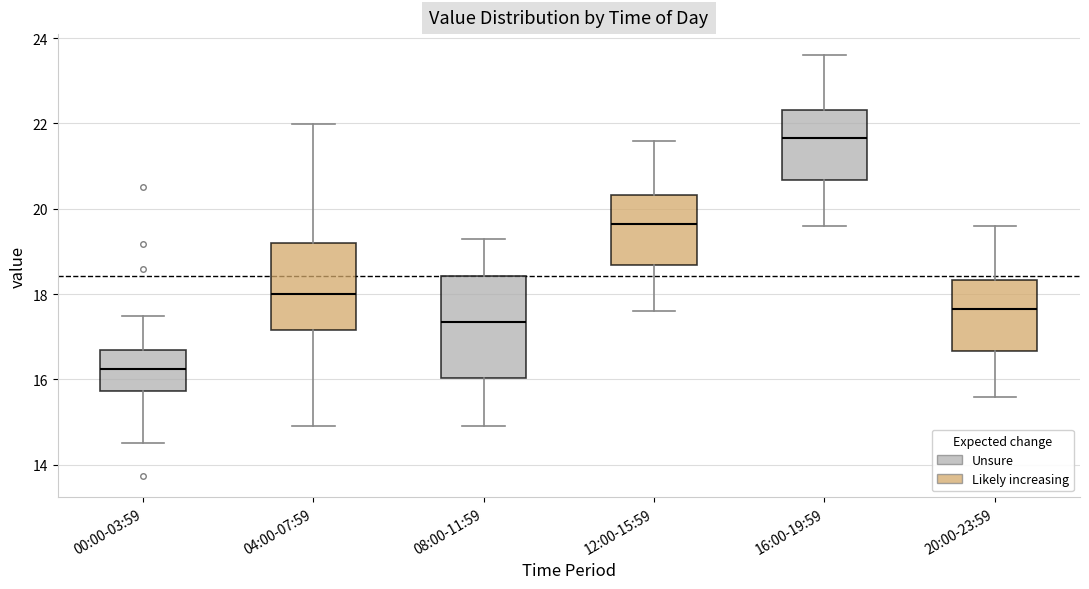

Reading left to right, transcribe this box plot: for each box, give where its median line is, the range the box spans, and where its two whiskers end, as read against the y-axis. The values are not printed on the chart, so give them approximately, as read against the axis.

00:00-03:59: median 16.2, box 15.8 to 16.6, whiskers 14.6 to 17.4
04:00-07:59: median 18.0, box 17.2 to 19.2, whiskers 15.0 to 22.0
08:00-11:59: median 17.4, box 16.0 to 18.4, whiskers 15.0 to 19.4
12:00-15:59: median 19.6, box 18.6 to 20.4, whiskers 17.6 to 21.6
16:00-19:59: median 21.6, box 20.6 to 22.4, whiskers 19.6 to 23.6
20:00-23:59: median 17.6, box 16.6 to 18.4, whiskers 15.6 to 19.6